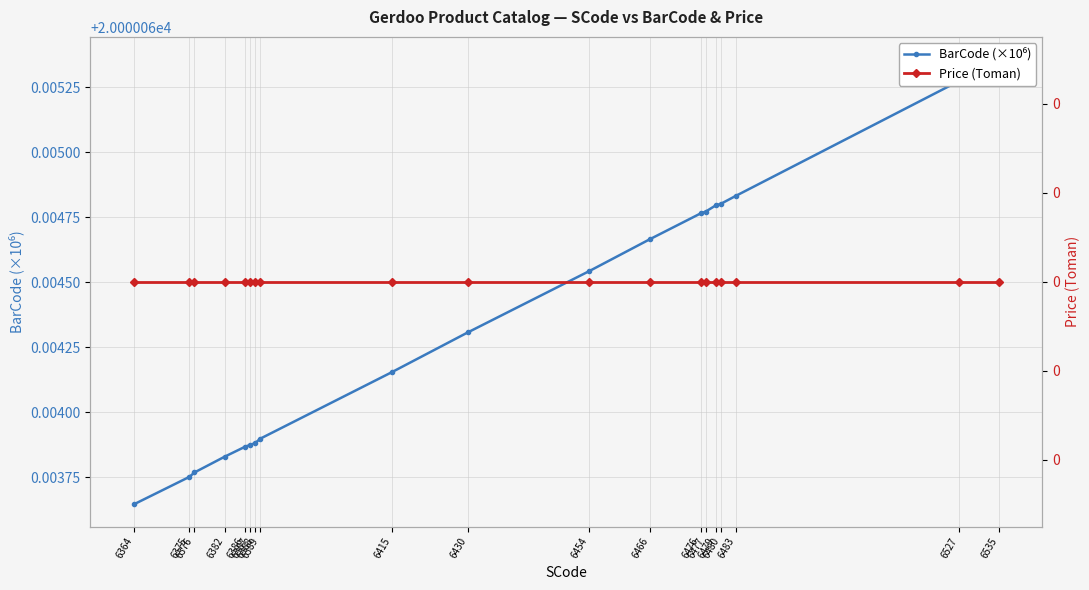

What is the value of the BarCode (×10⁶) point at the 12th from the left?

20000.1